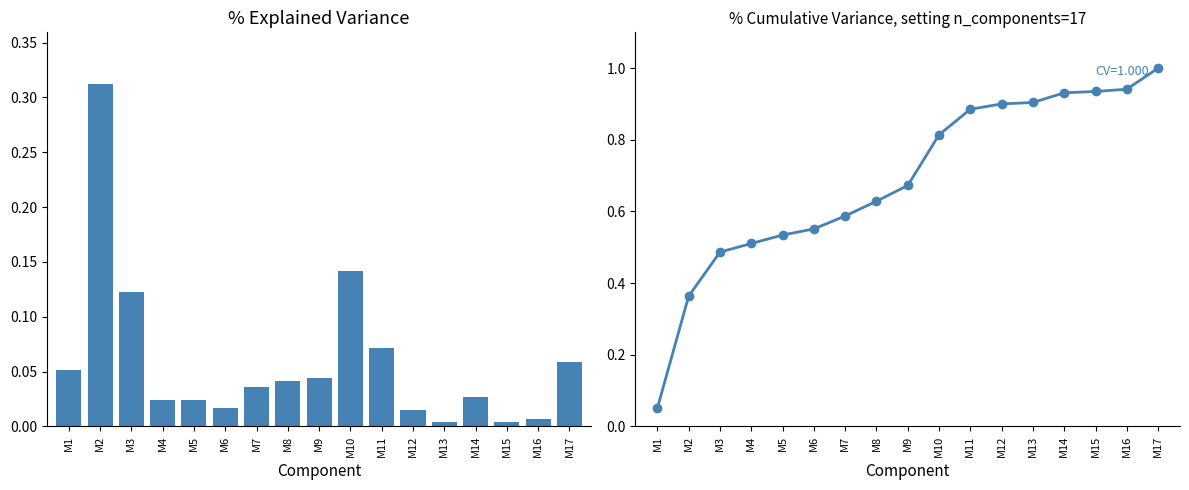

Is it true that N genes (normalized) equals 0.1 at M10?

True